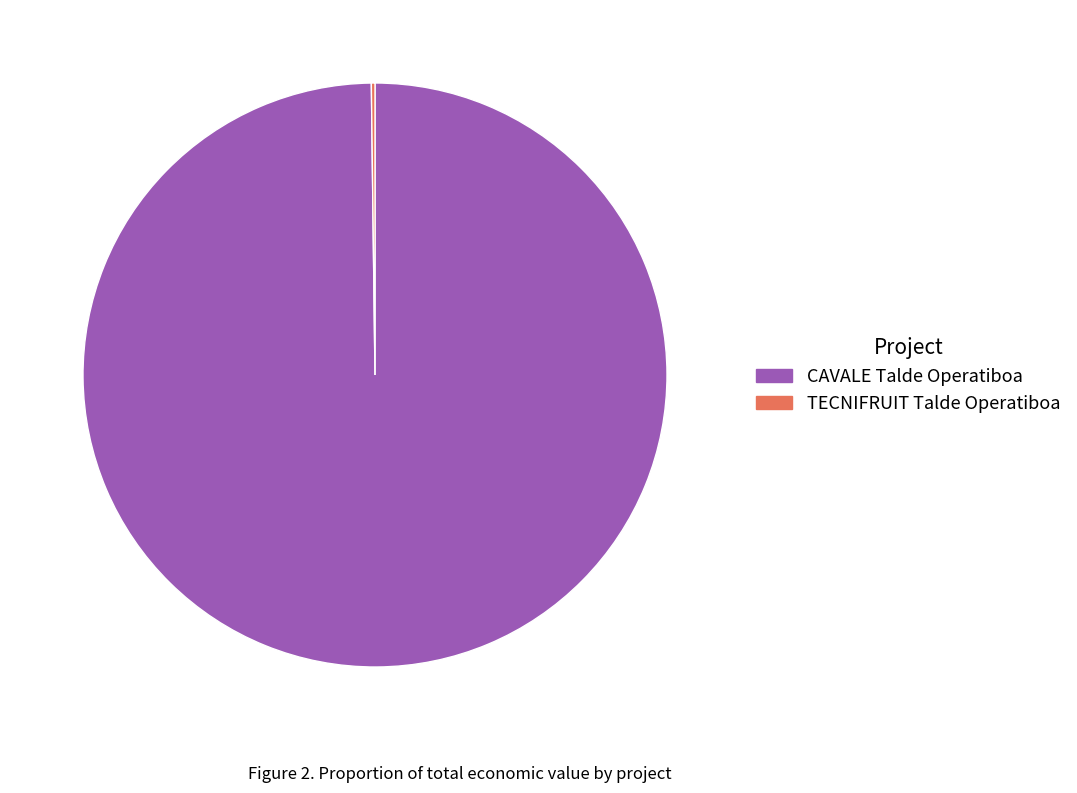

What is the majority slice?

CAVALE Talde Operatiboa